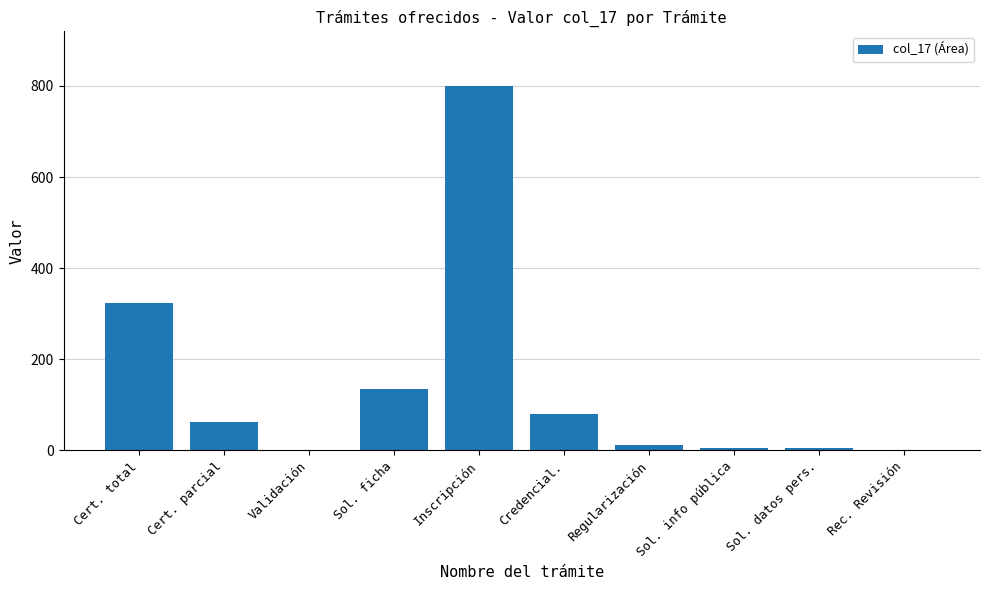

Is it true that the value at Validación is 0?

True